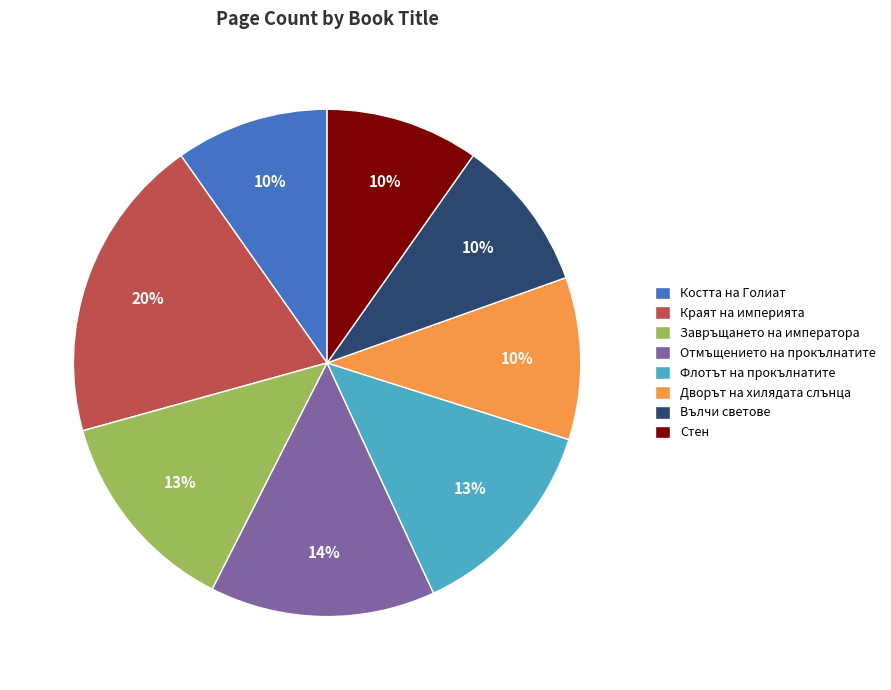

Which category has the biggest portion of the pie?

Краят на империята